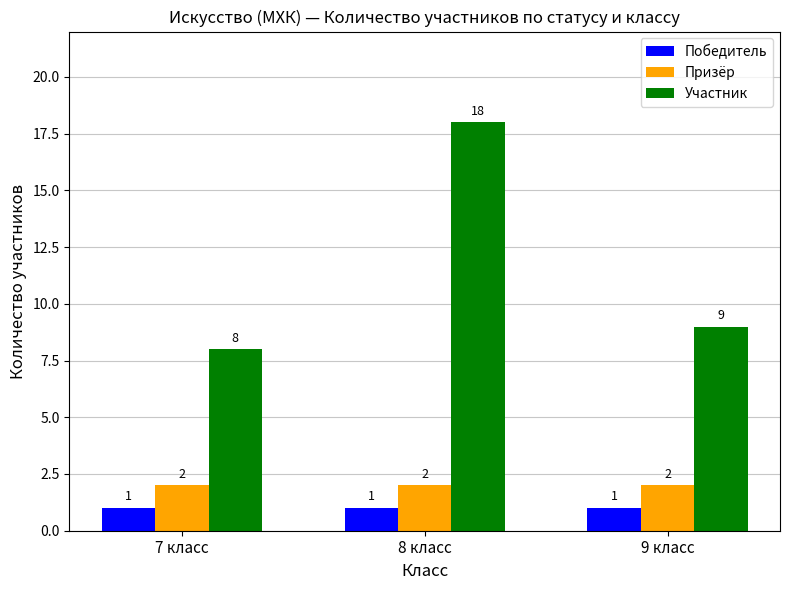

Rank the categories by Участник value from highest to lowest.

8 класс, 9 класс, 7 класс